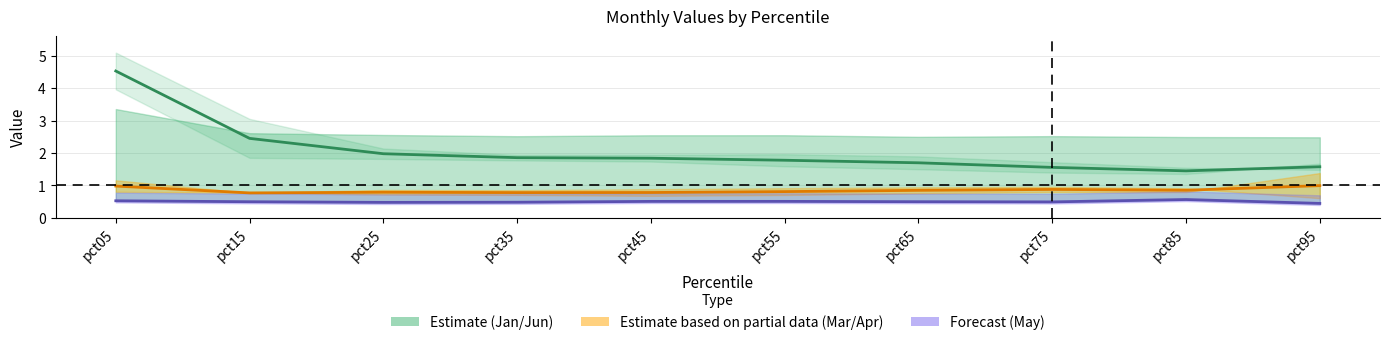

True or false: May line and Apr intersect in this chart.

False